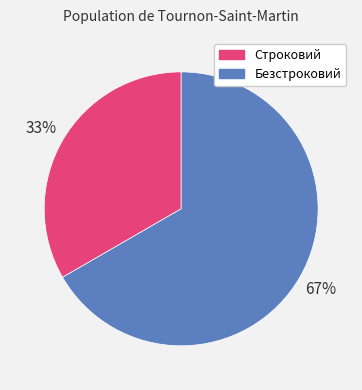

Is the sum of Безстроковий and Строковий greater than half?

Yes